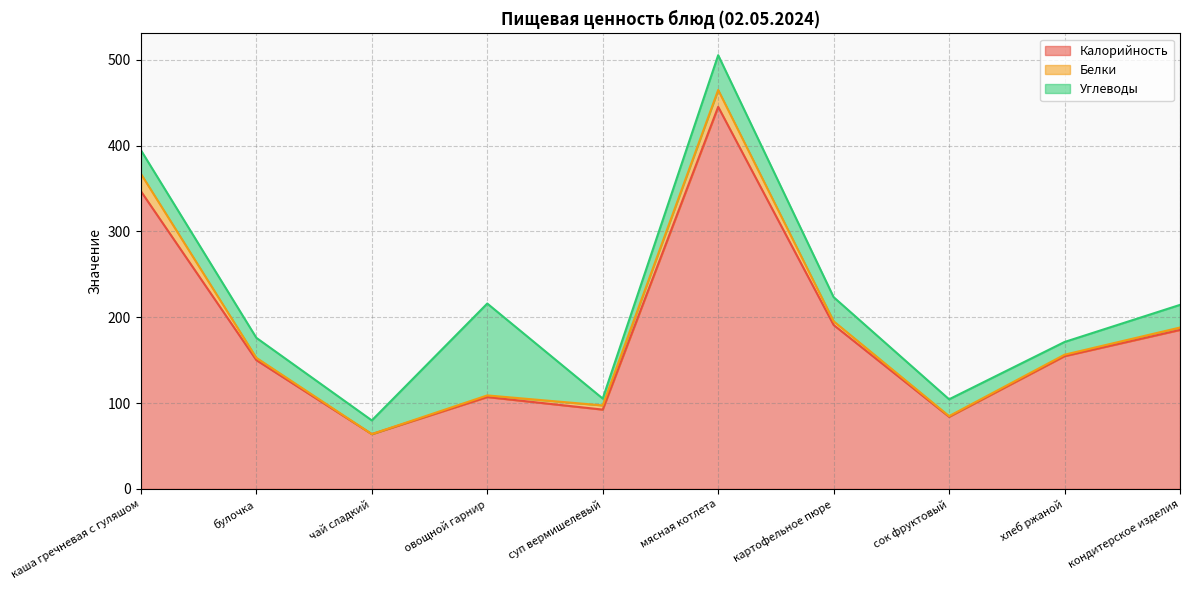

What position from the left is картофельное пюре?

7